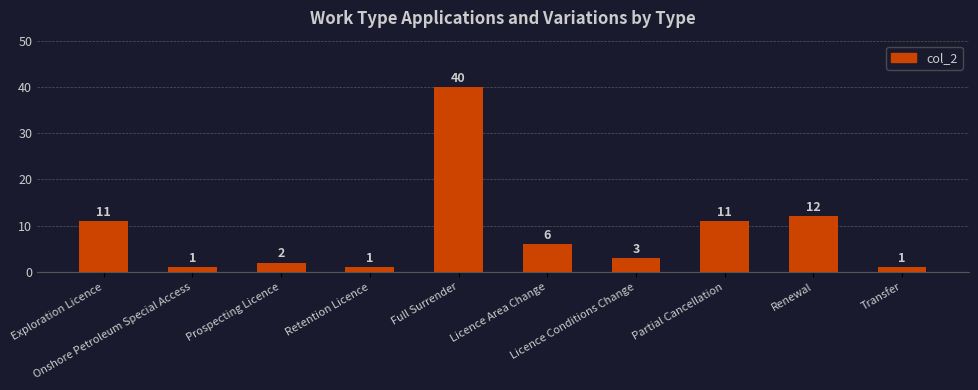

What is the difference between the values at Transfer and Licence Conditions Change?

2